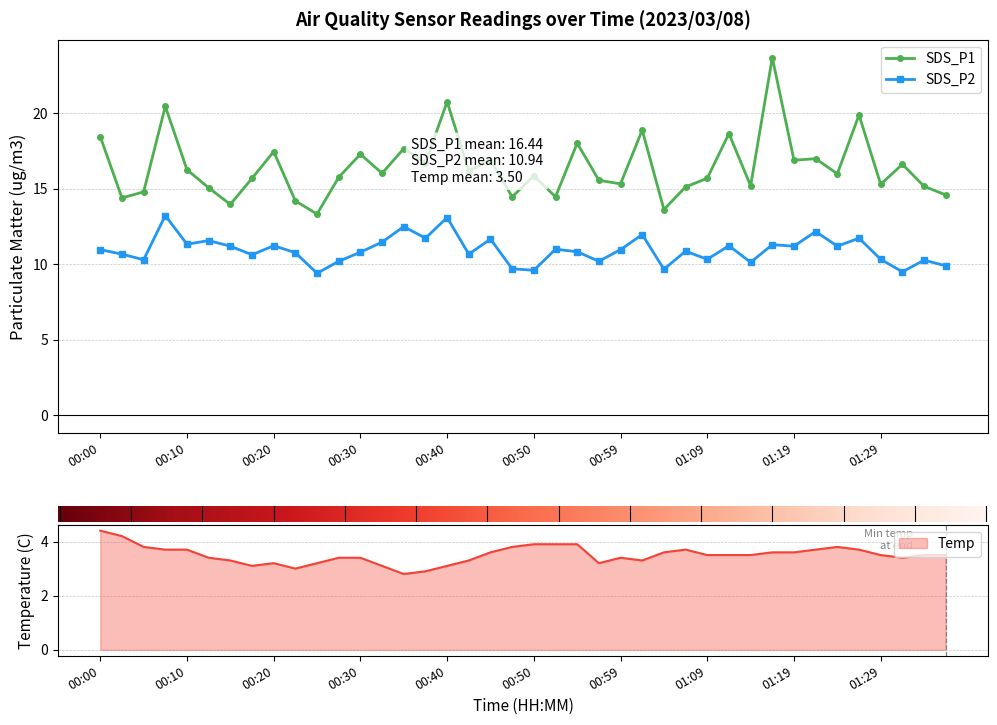

Where is SDS_P1 nearest to the value 18?

22